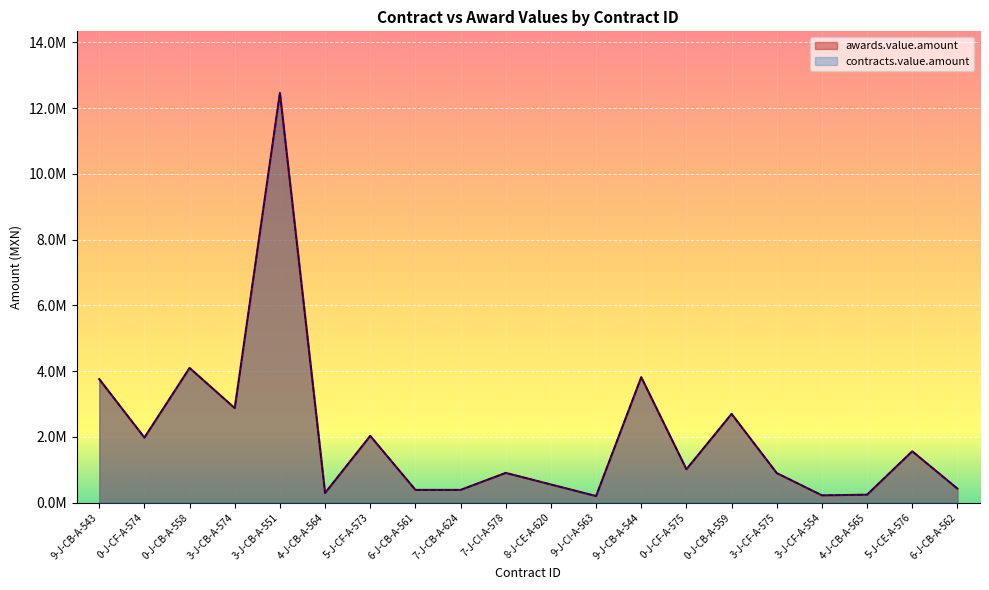

Is it true that contracts.value.amount equals 1018363.8 at 0-J-CF-A-575?

True